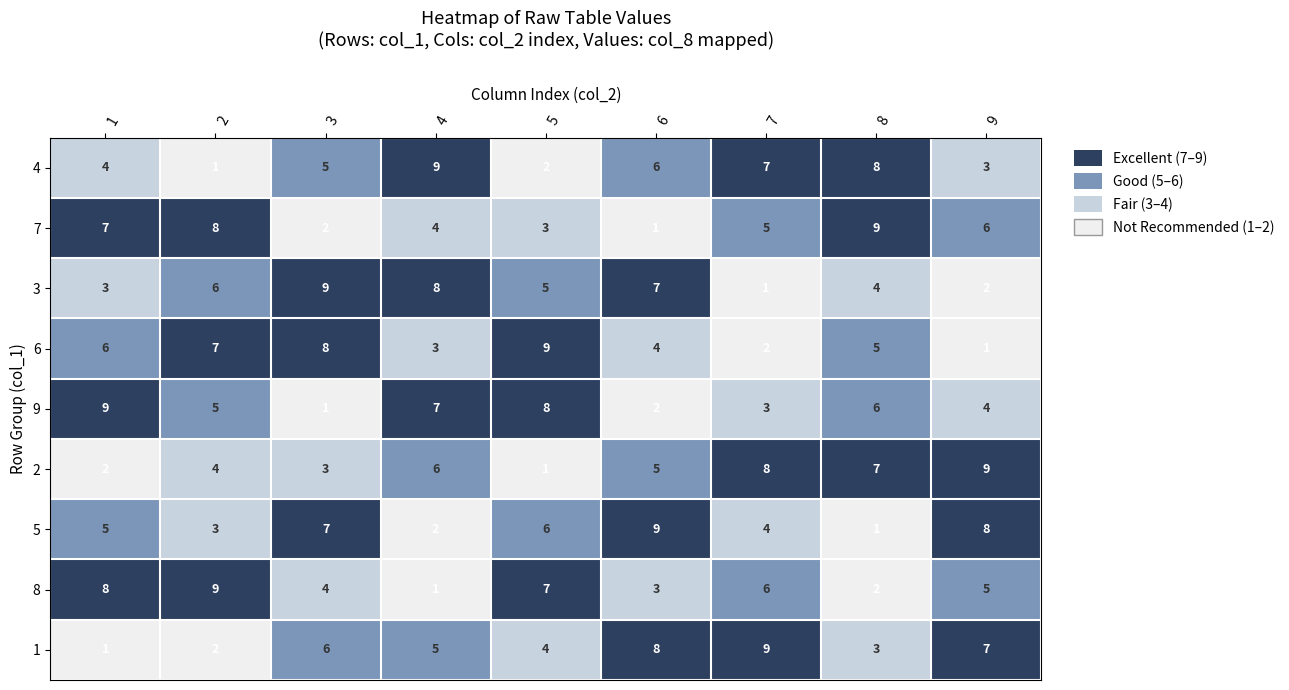

Count the 7 values in the range 3 to 7.

5